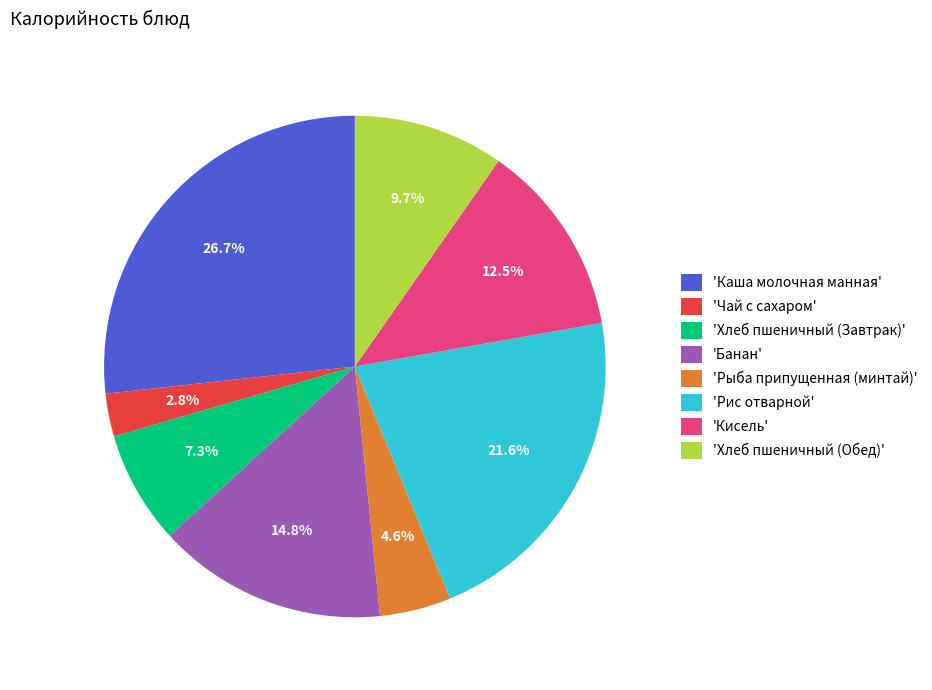

Between 'Чай с сахаром' and 'Кисель', which is larger?

'Кисель'